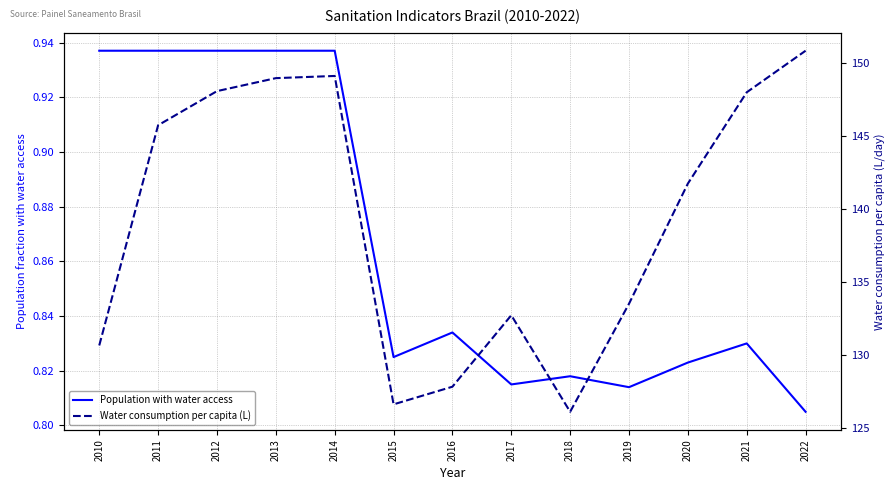

Where is the first local minimum for Population with water access?

2015